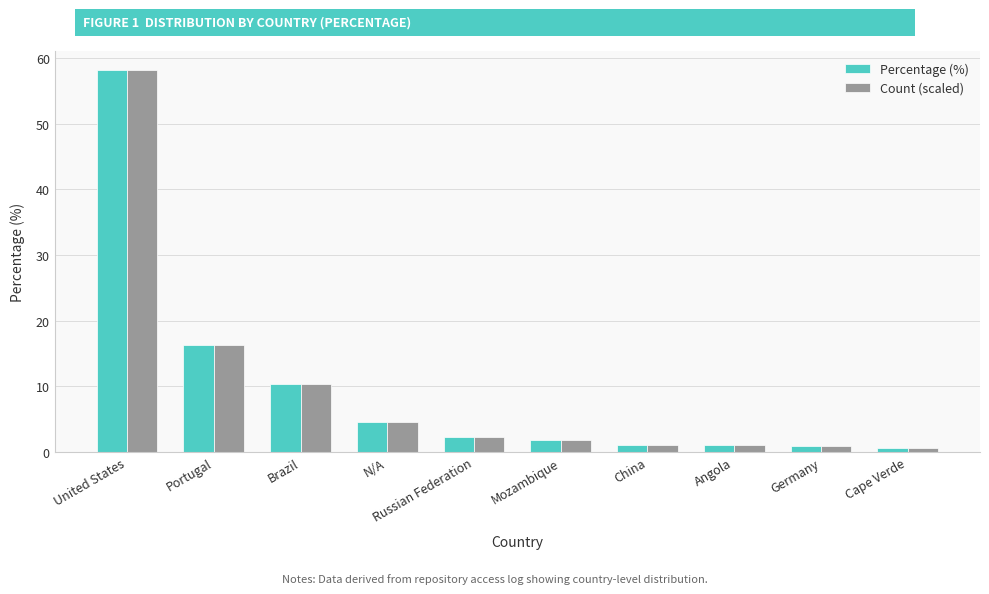

What is the label of the 4th bar from the right?

China